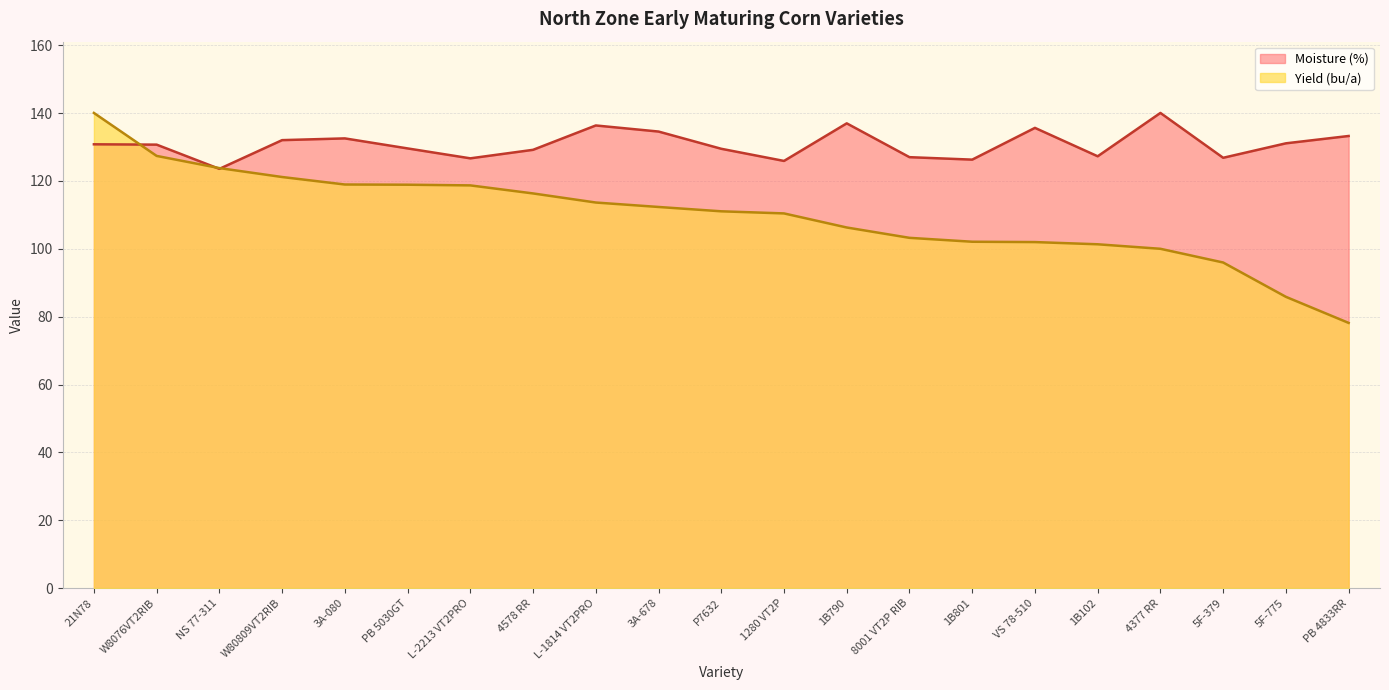

Where is the first local maximum for Moisture (%)?

3A-080